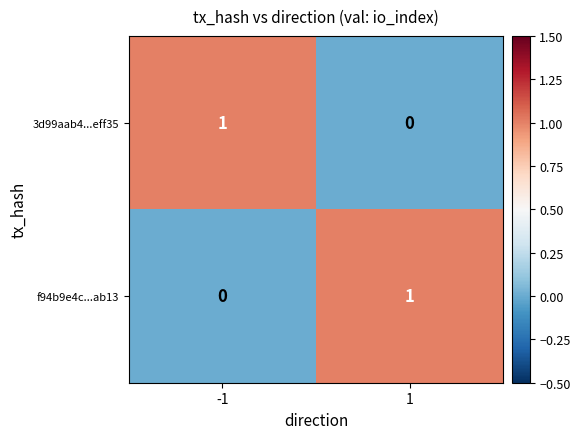

Reading left to right, extract all data points from this chart.

3d99aab4...eff35: -1=1	1=0
f94b9e4c...ab13: -1=0	1=1